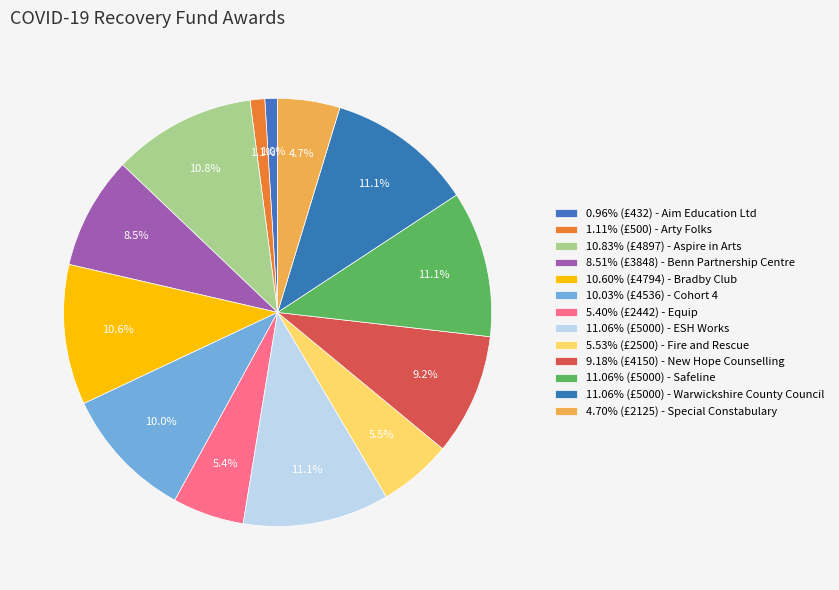

How many slices are in this pie chart?

13